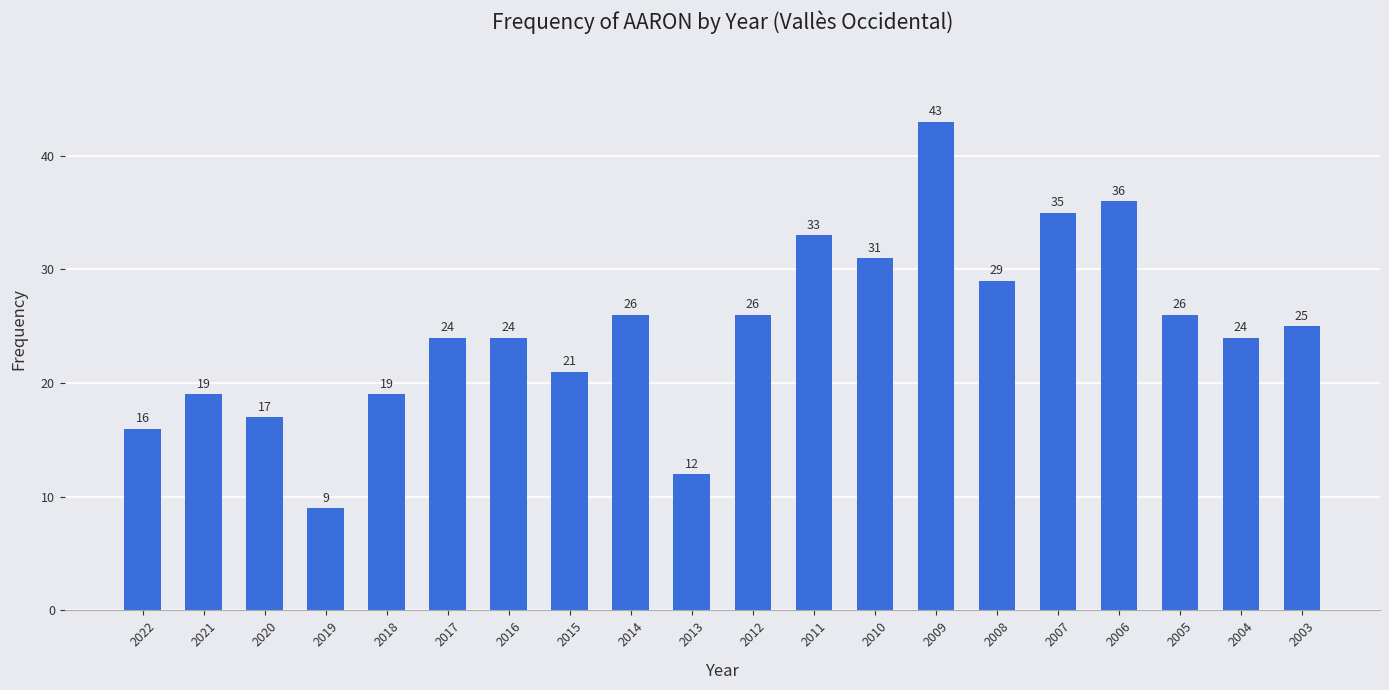

Which category has the lowest value across all series?

2019